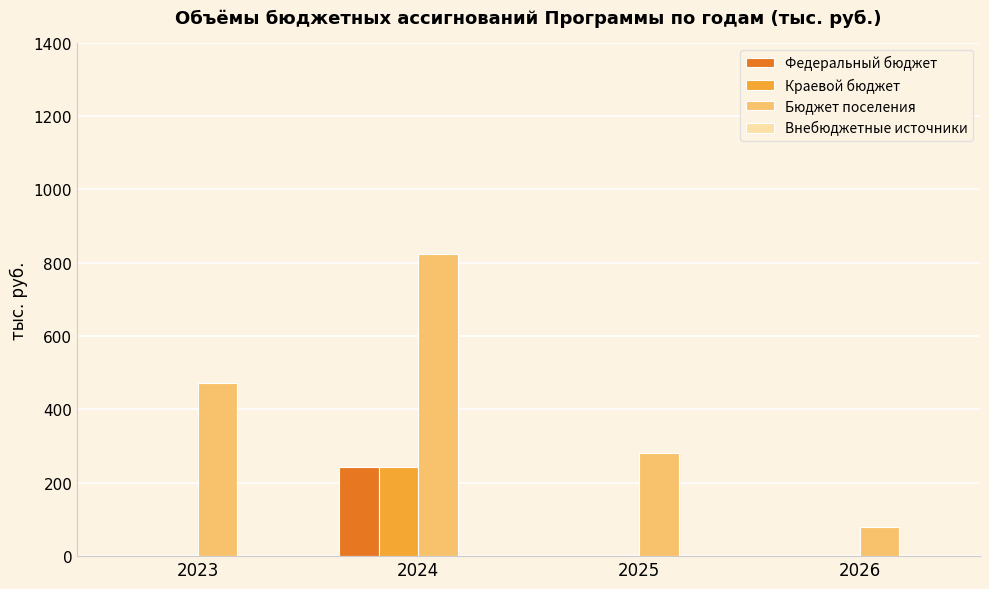

What is the sum of all Краевой бюджет values?

243.0